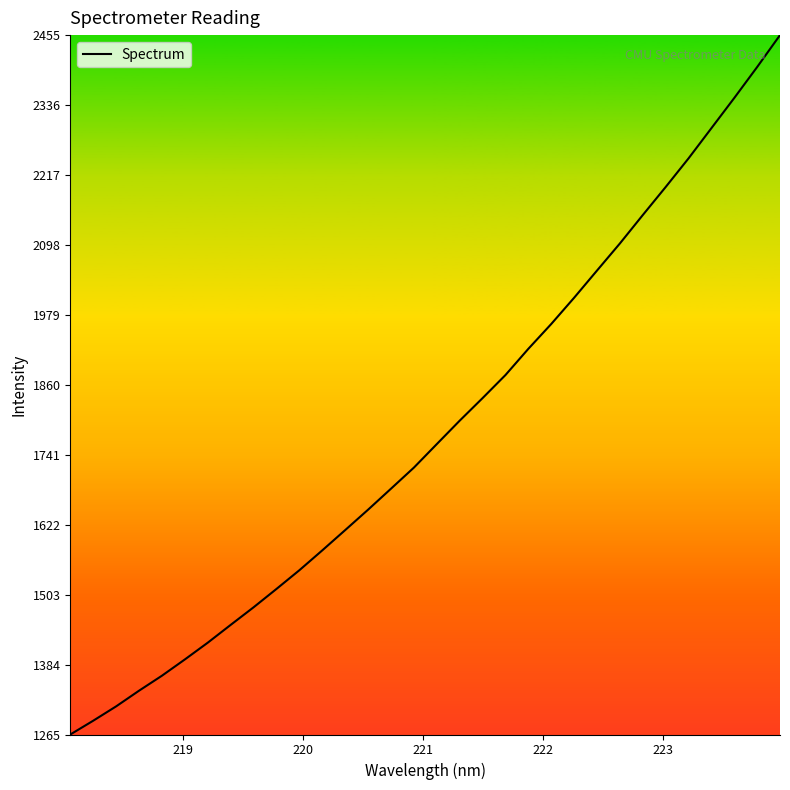

What is the maximum value shown in the chart?

2454.6